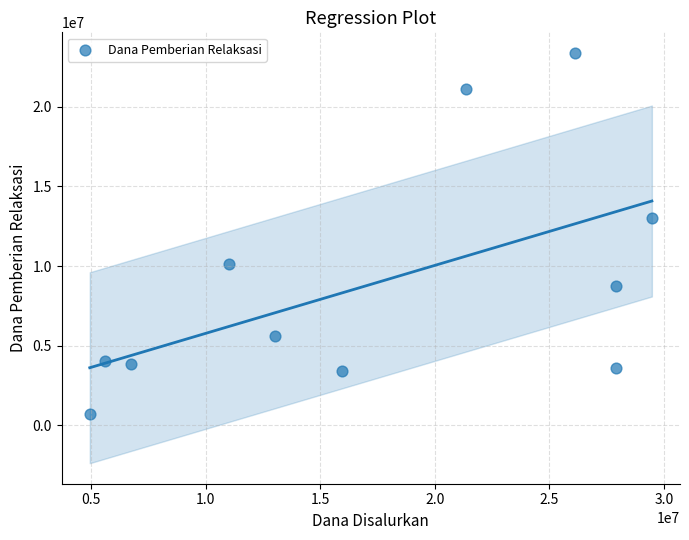

What Y value in the scatter plot is closest to 12037500?

13050000